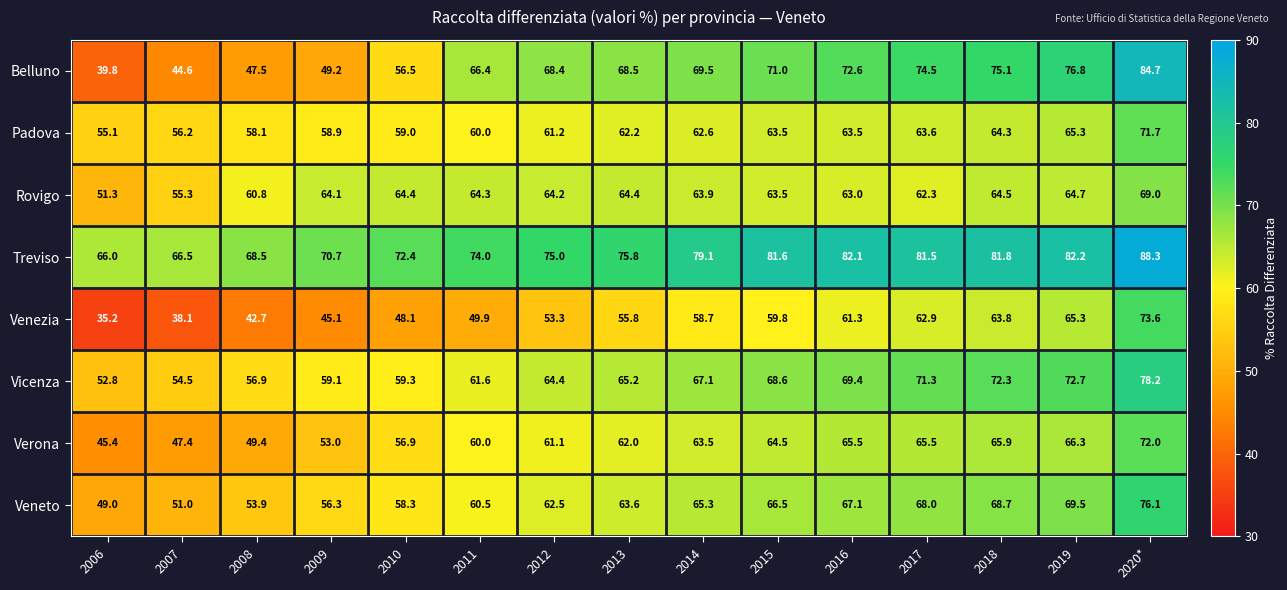

The value of Verona at 2008 is 72.9. True or false?

False